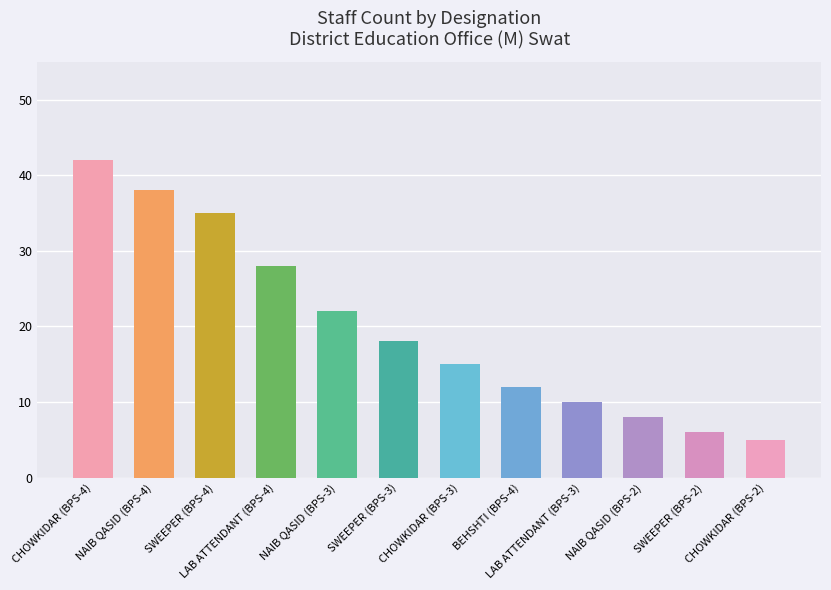

Are the bars grouped side by side (vs. stacked)?

No